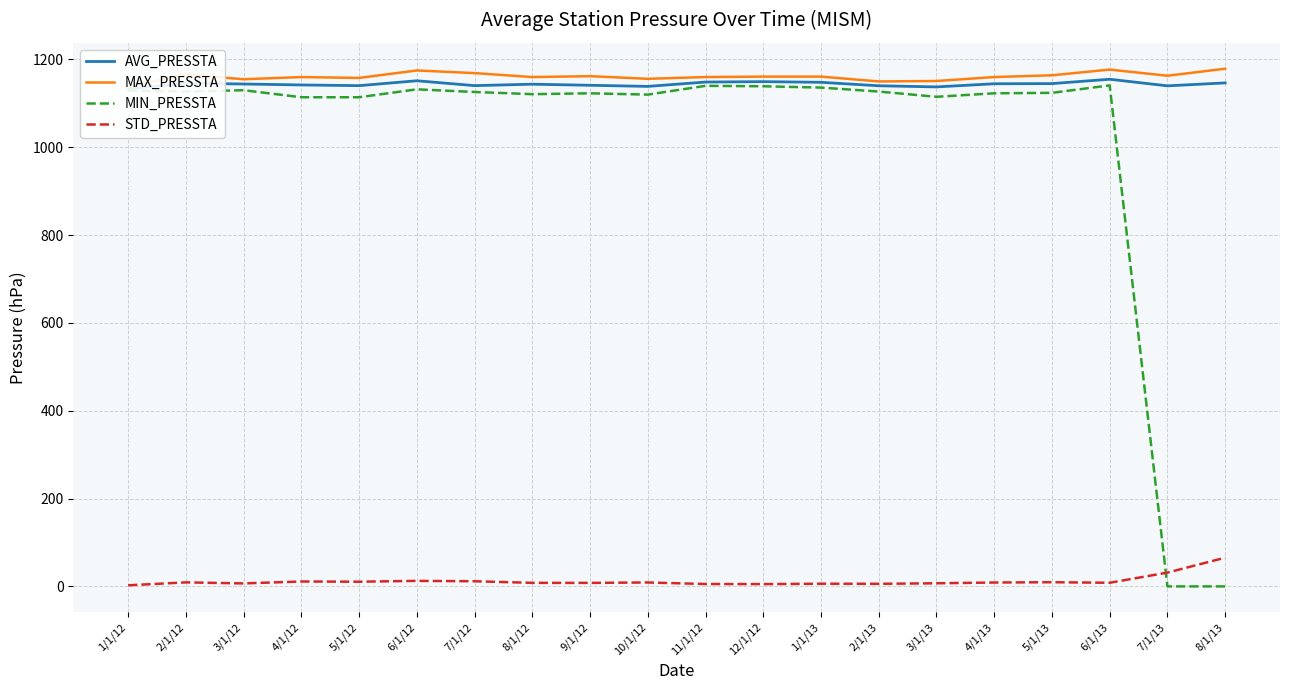

What is the sum of the STD_PRESSTA values at 2/1/12 and 7/1/13?

40.6